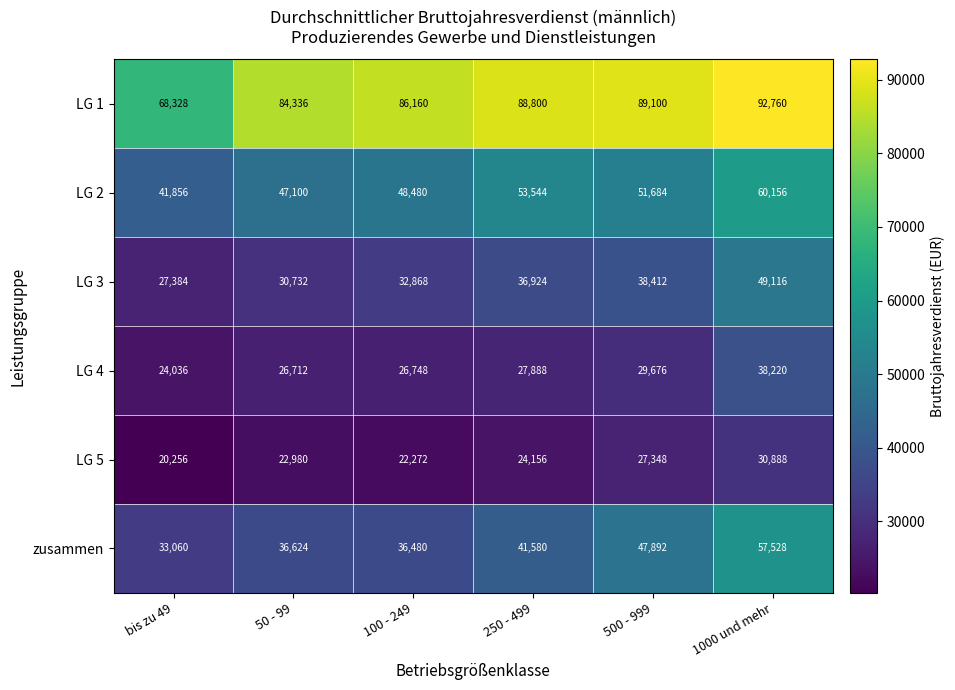

What is the greatest value displayed?

92760